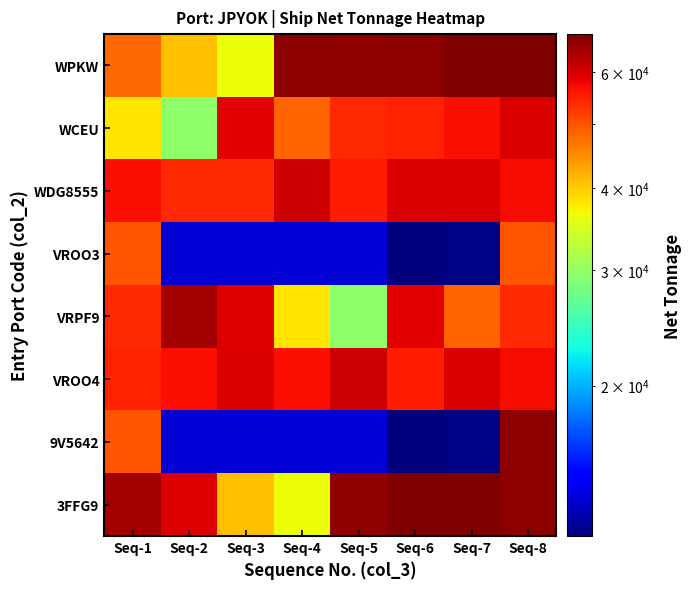

Rank the series at Seq-4 from highest to lowest value.

WPKW, WDG8555, VROO4, WCEU, VRPF9, 3FFG9, VROO3, 9V5642